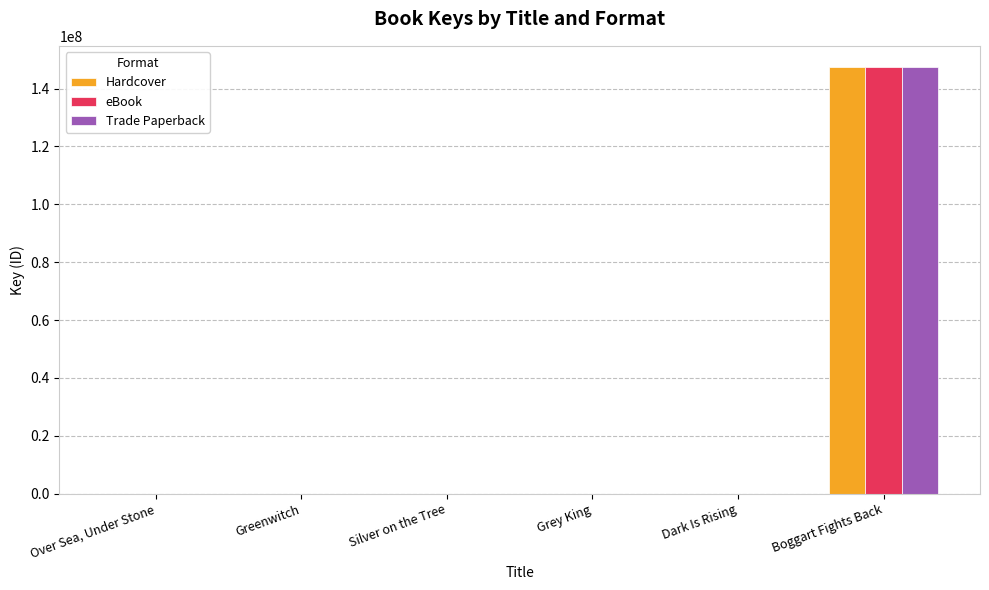

At which category is the sum across all series the highest?

Boggart Fights Back